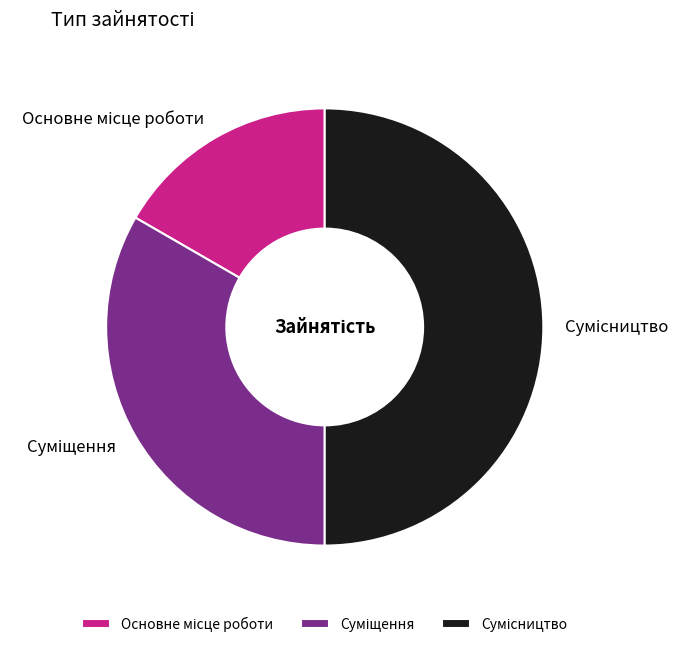

How many segments does this pie chart have?

3